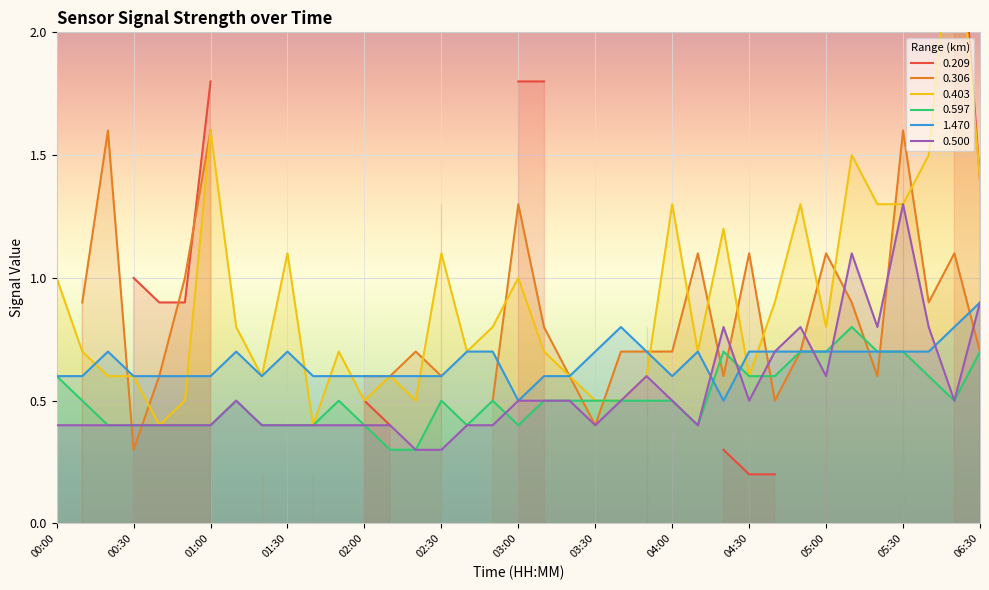

True or false: 0.500 and 0.403 intersect in this chart.

False